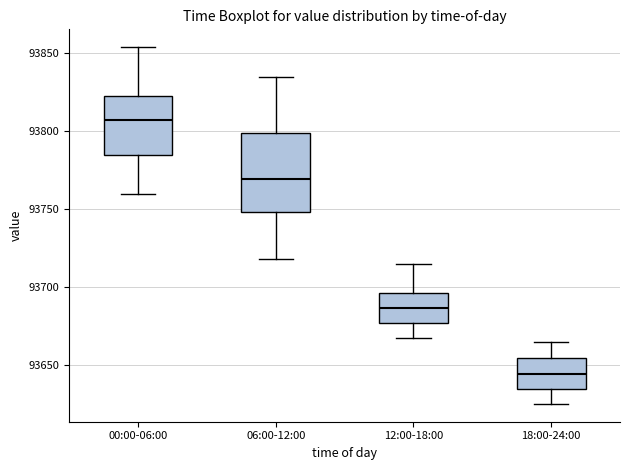

Which box is the tallest, from its lower edge to its upper edge?

06:00-12:00